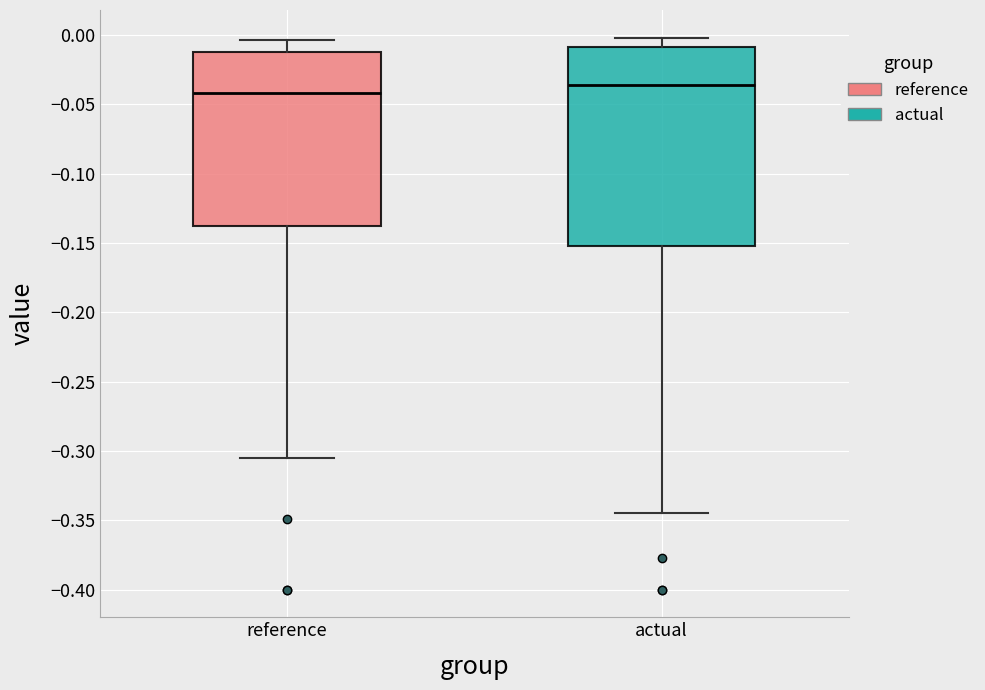

Which box has the lowest median line?

reference